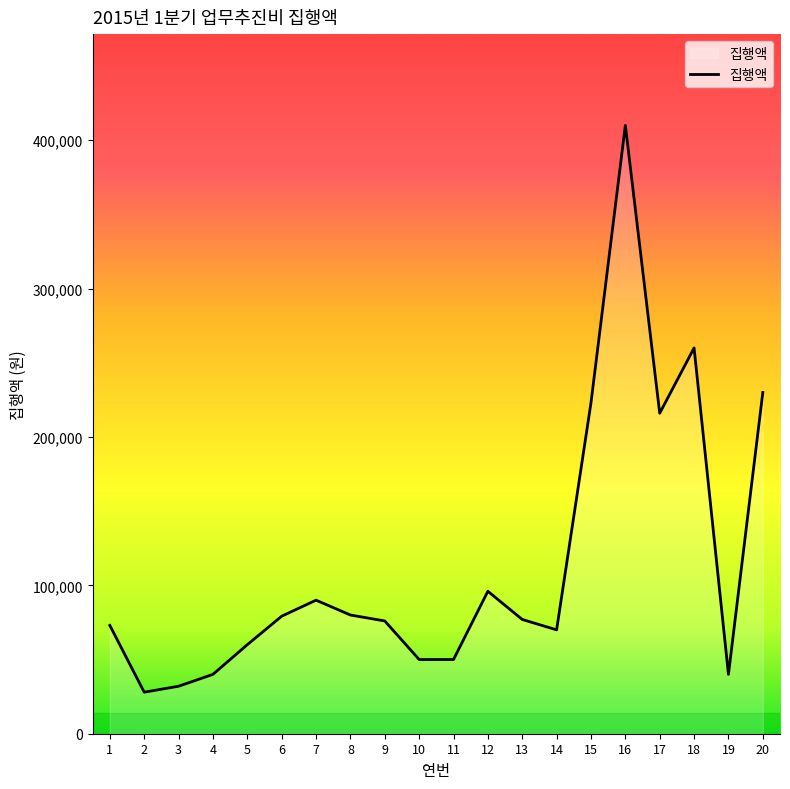

Approximately how many times larger is the value at 16 compared to 14?

5.9